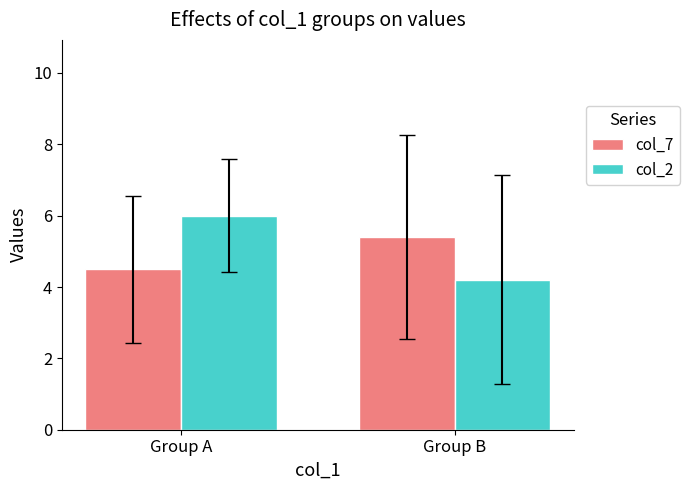

What is the average value of the col_7 series?

5.0